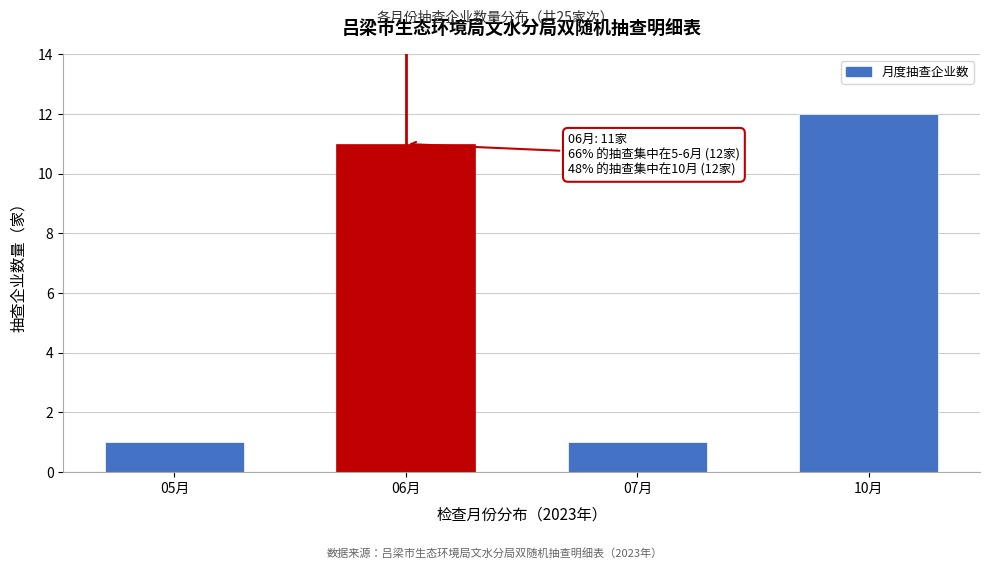

Reading right to left, list all the values displayed in this chart.

12	1	11	1